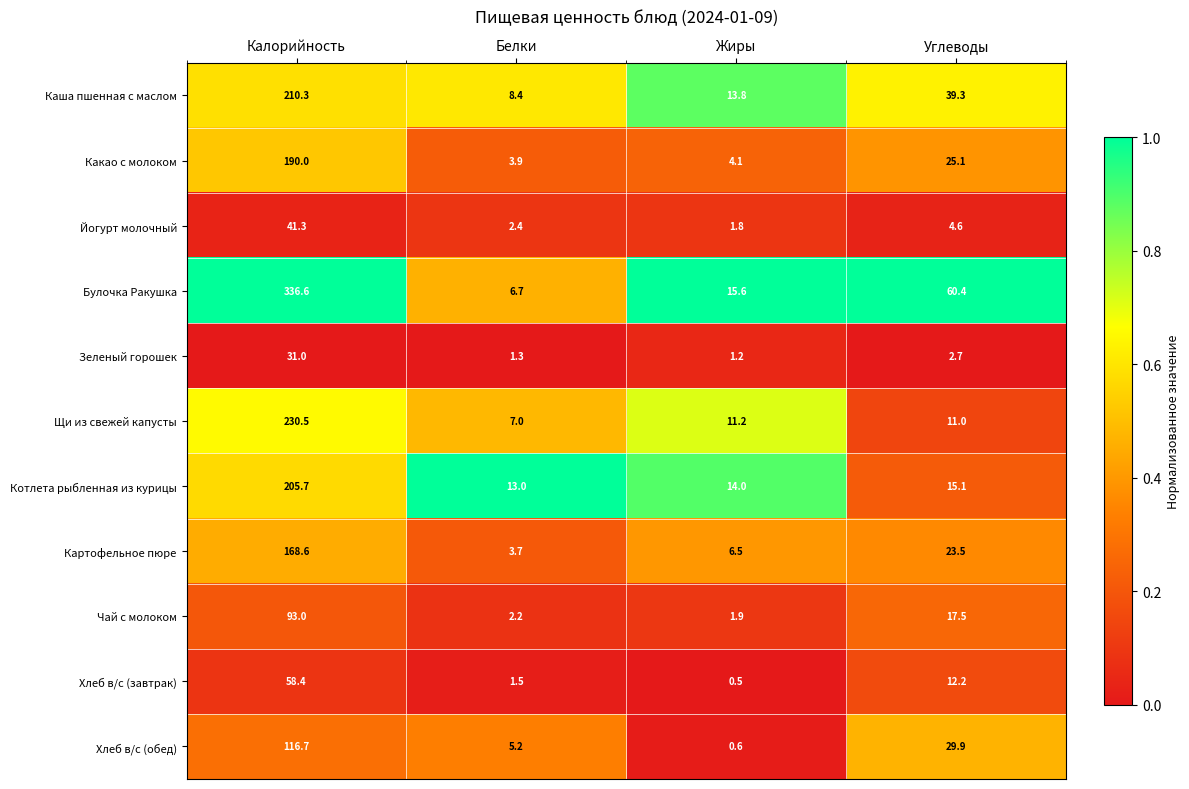

Which category has the lowest value across all series?

Жиры